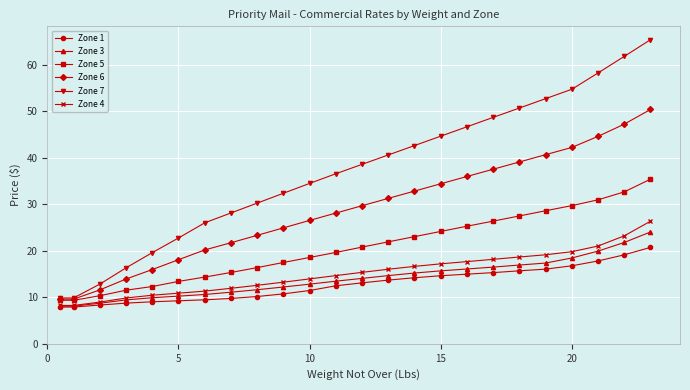

At how many categories does at least one series exceed 57?

3